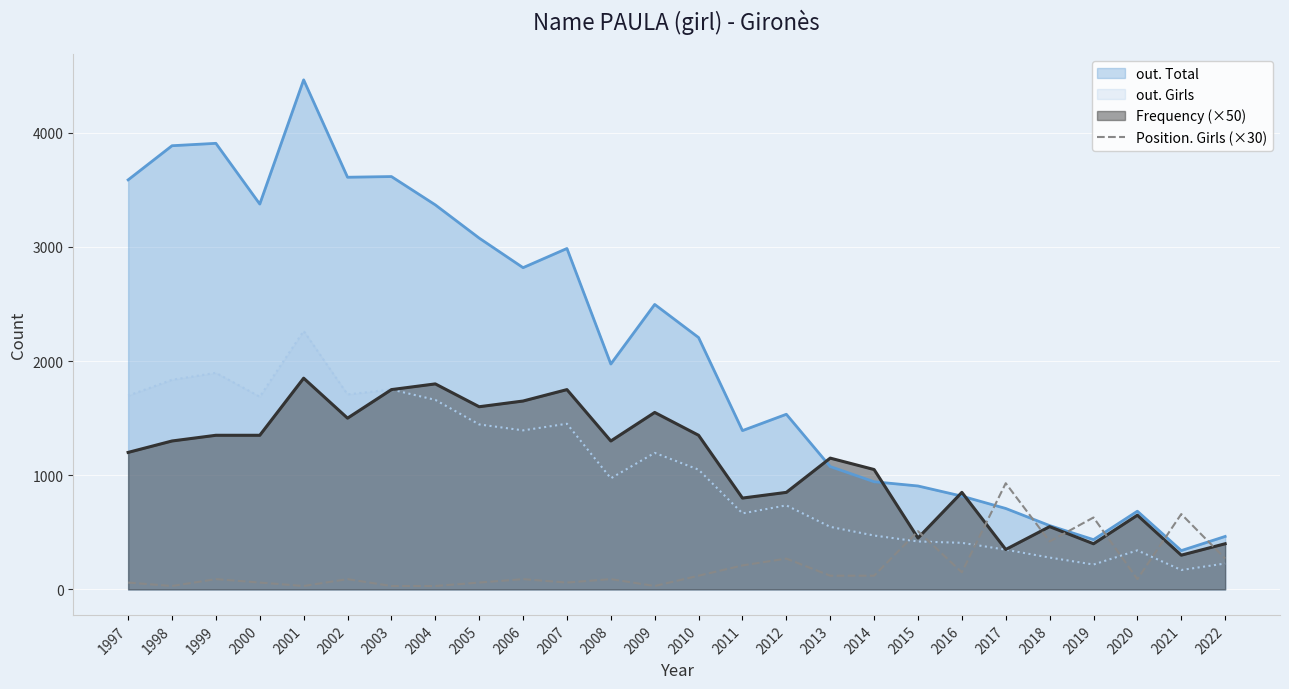

Does the chart display data point markers on the line(s)?

No